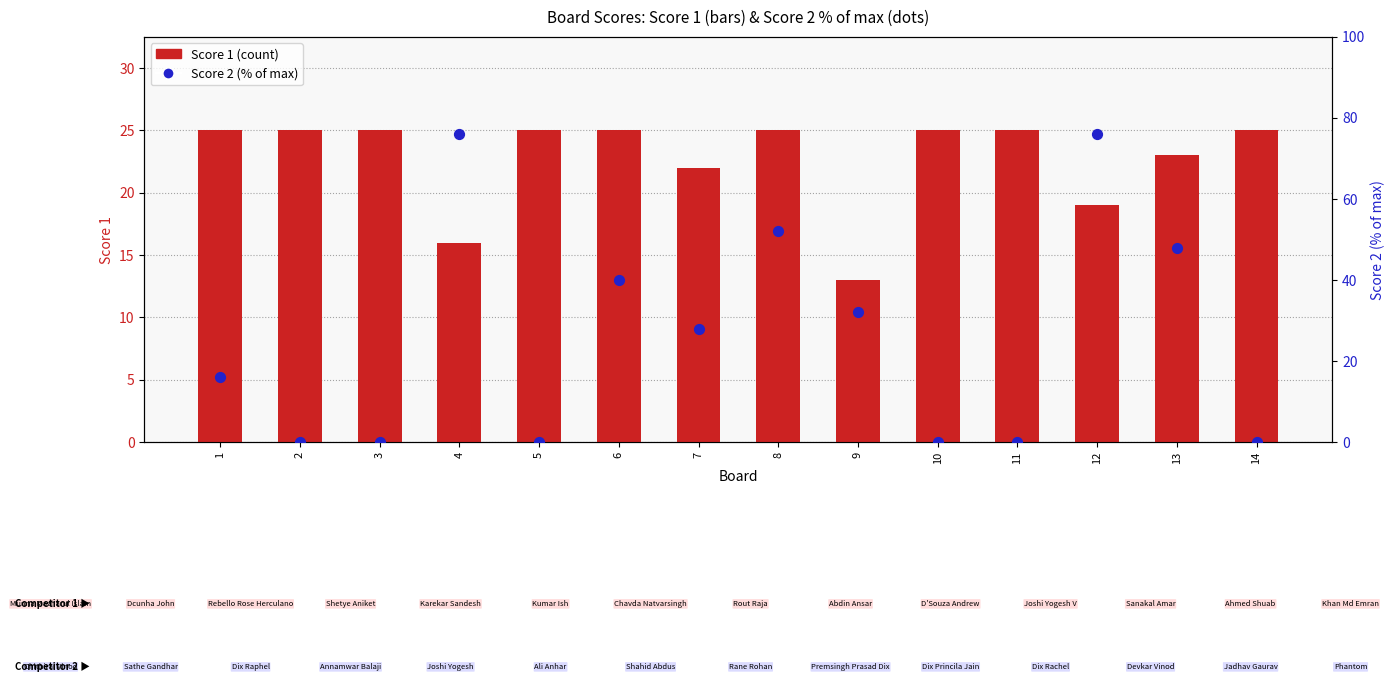

Which series reaches the minimum Y coordinate?

Score 2 (% of max)